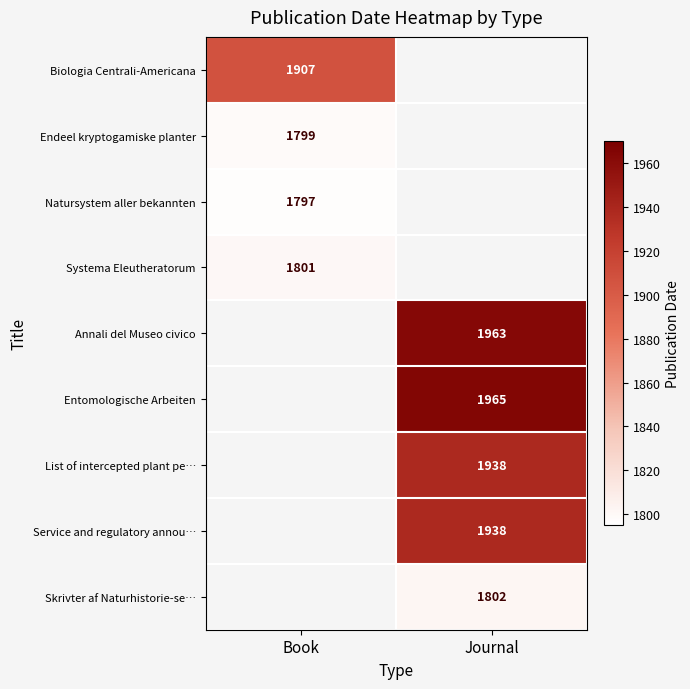

Between Journal and Book, which is larger?

Book